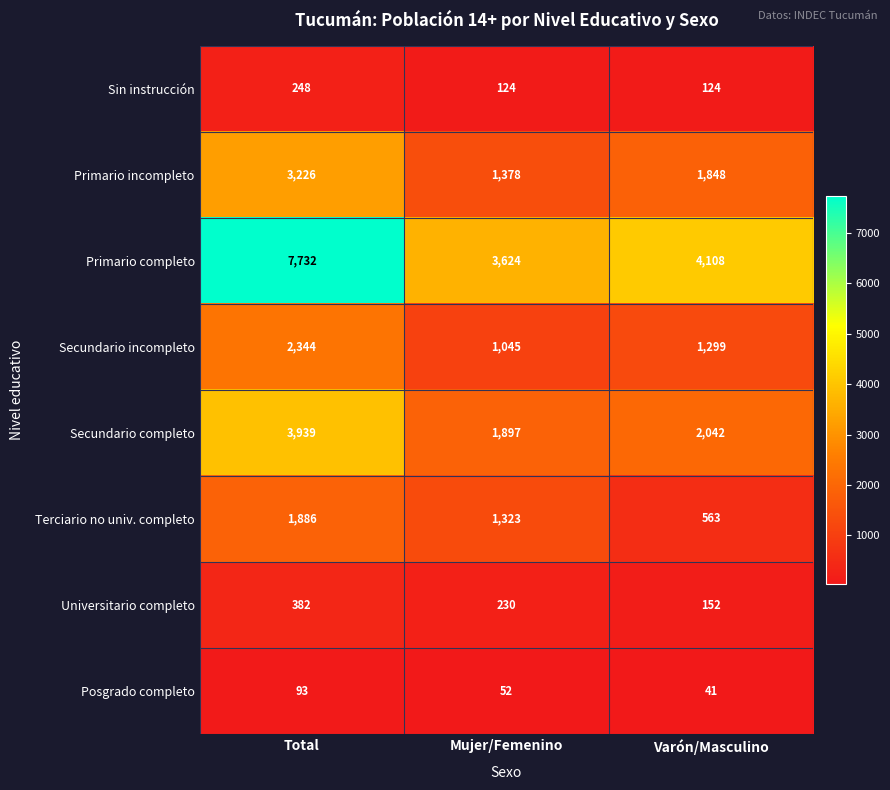

Between Mujer/Femenino and Varón/Masculino, which series saw the biggest shift?

Terciario no univ. completo